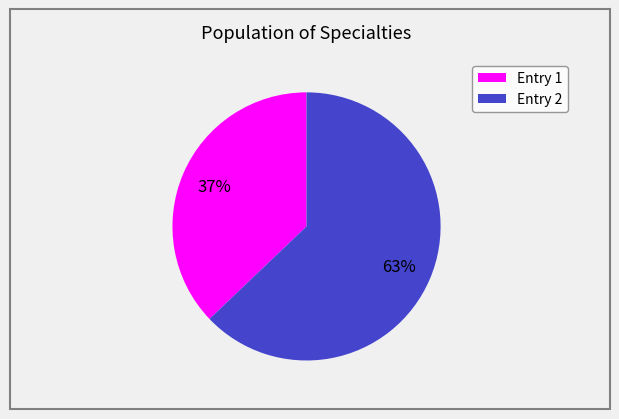

Which slice is the largest?

Entry 2